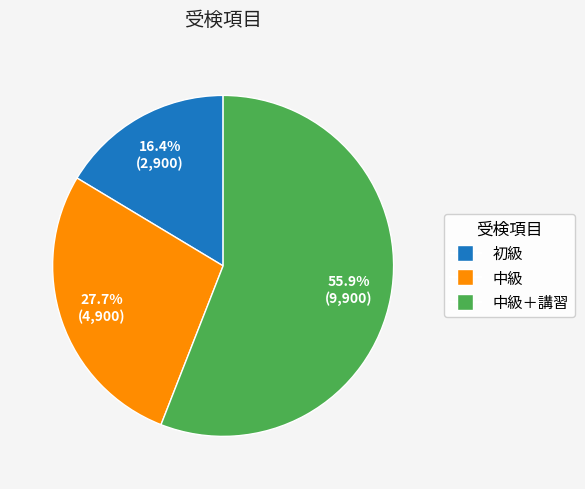

To the nearest percent, what portion does 中級＋講習 represent?

56%